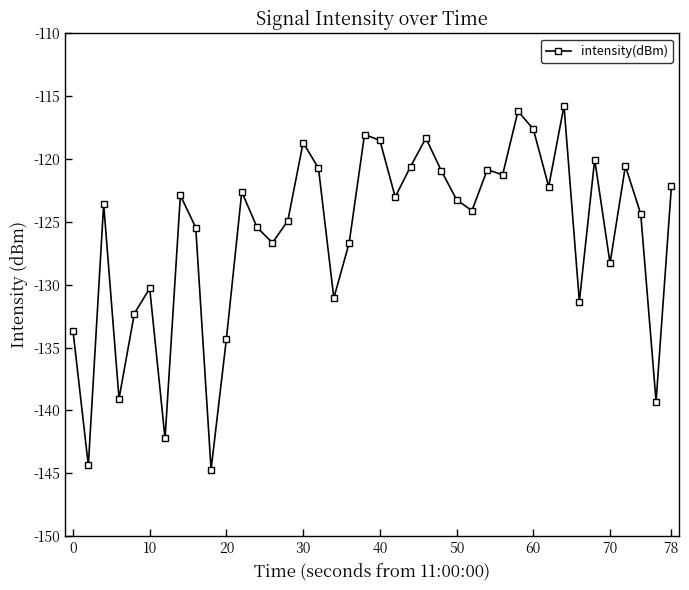

How many interior local peaks (higher than both neighbors) does the data have?

12